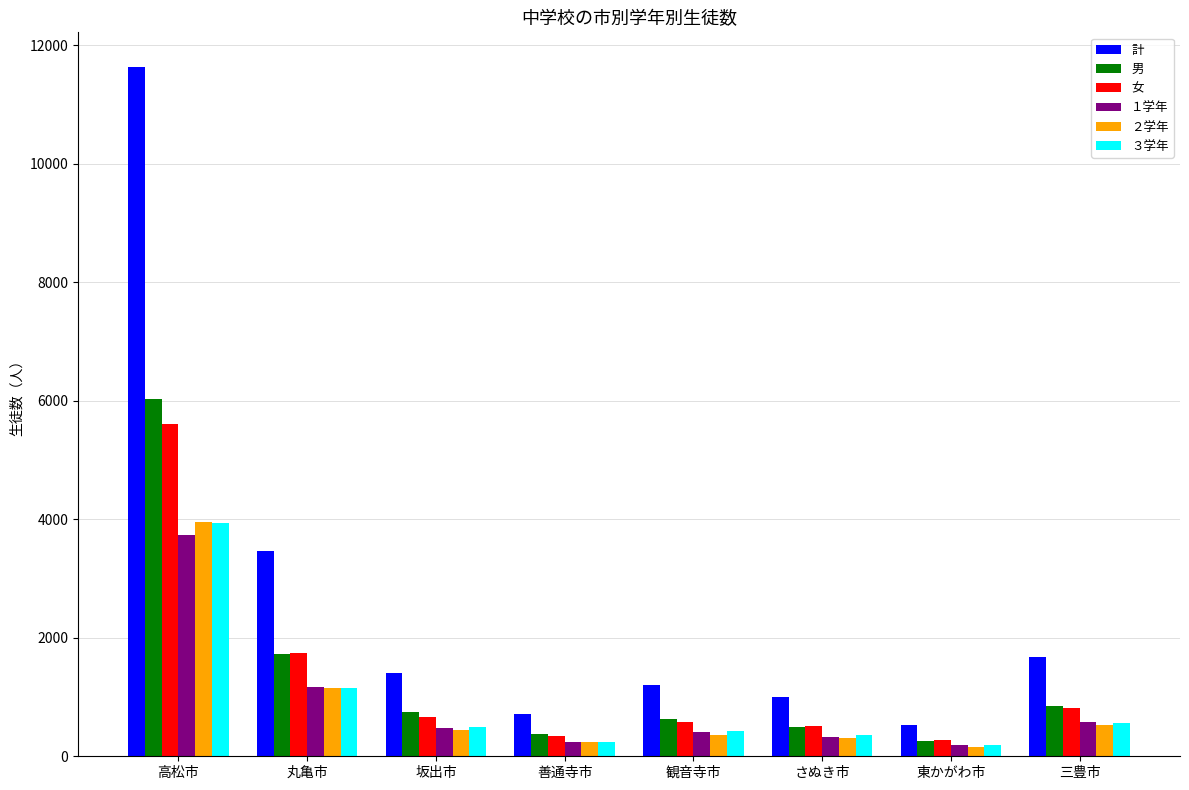

Count the number of categories in the chart.

8